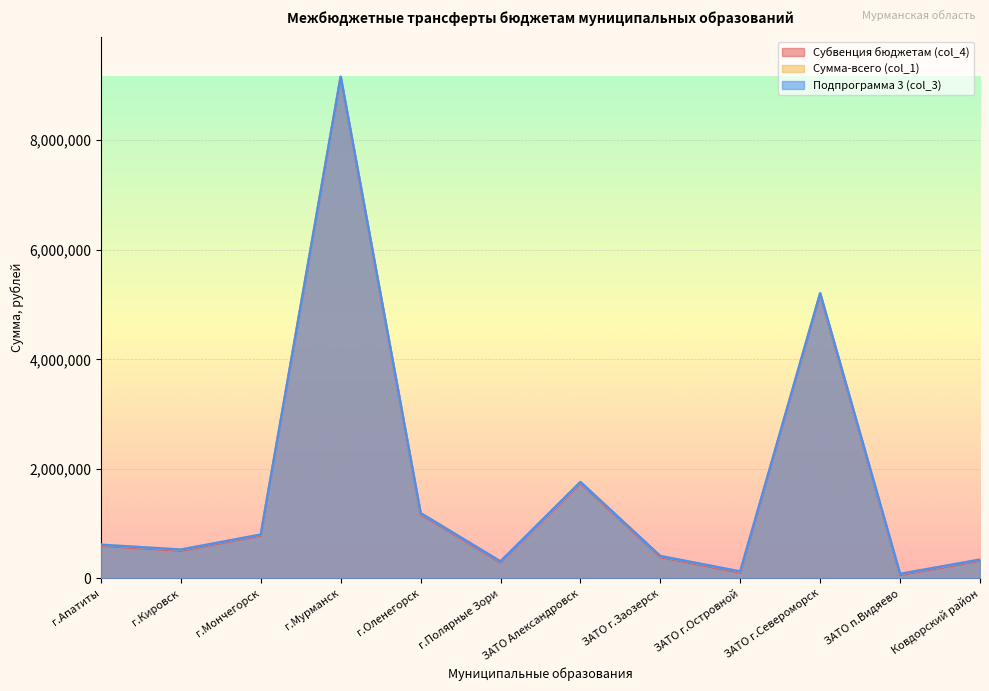

How many interior local peaks does the Сумма-всего (col_1) series have?

3